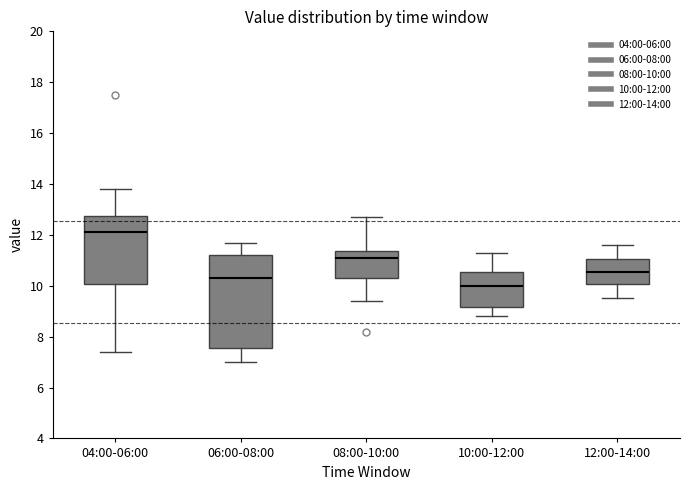

Reading left to right, transcribe this box plot: for each box, give where its median line is, the range the box spans, and where its two whiskers end, as read against the y-axis. The values are not printed on the chart, so give them approximately, as read against the axis.

04:00-06:00: median 12.2, box 10.0 to 12.8, whiskers 7.4 to 13.8
06:00-08:00: median 10.4, box 7.6 to 11.2, whiskers 7.0 to 11.8
08:00-10:00: median 11.2, box 10.4 to 11.4, whiskers 9.4 to 12.8
10:00-12:00: median 10.0, box 9.2 to 10.6, whiskers 8.8 to 11.4
12:00-14:00: median 10.6, box 10.0 to 11.0, whiskers 9.6 to 11.6